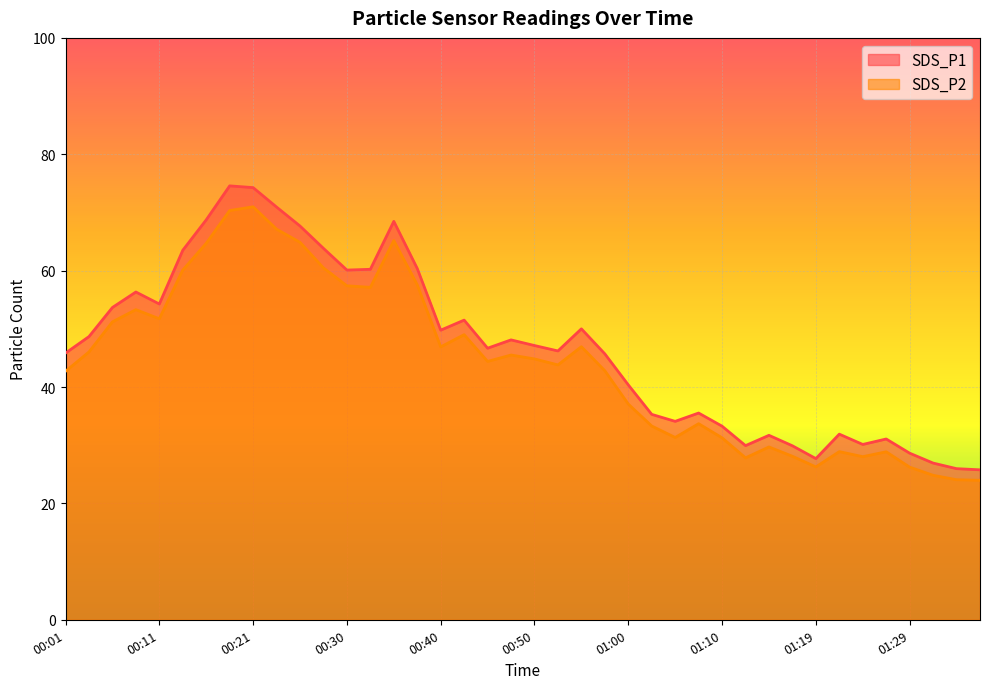

True or false: SDS_P2 and SDS_P1 cross at least once.

False